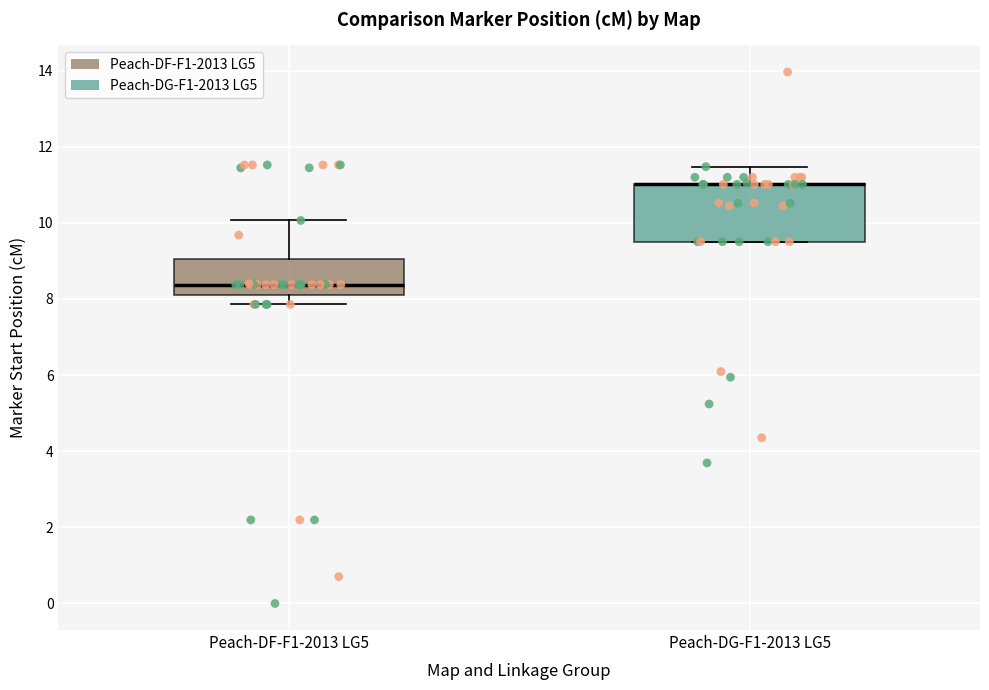

Which box is the tallest, from its lower edge to its upper edge?

Peach-DG-F1-2013 LG5